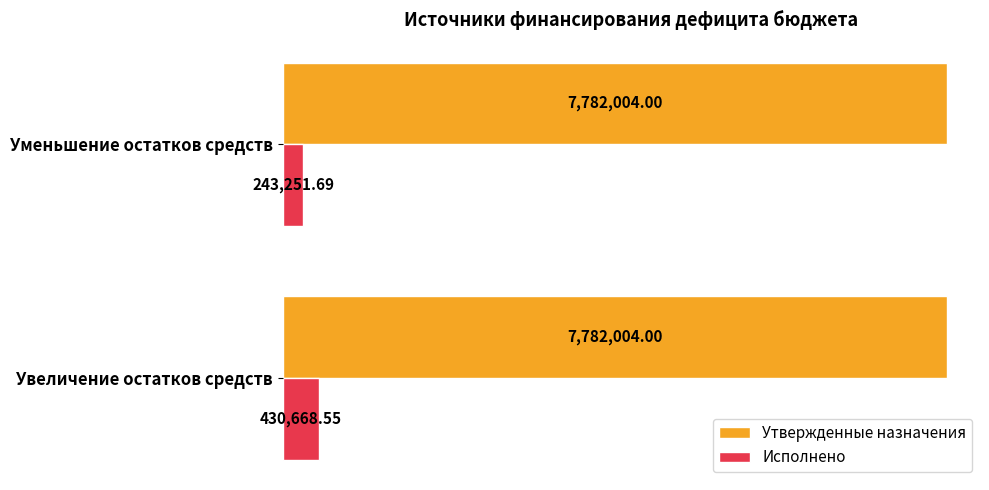

Which series has the largest total across all categories?

Утвержденные назначения